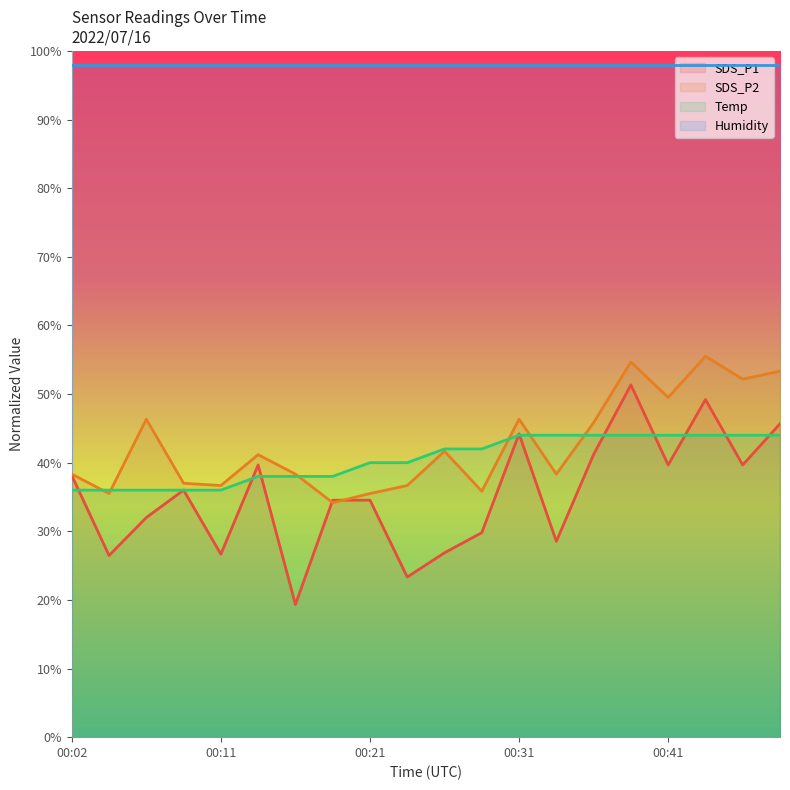

True or false: SDS_P2 and Humidity cross at least once.

False